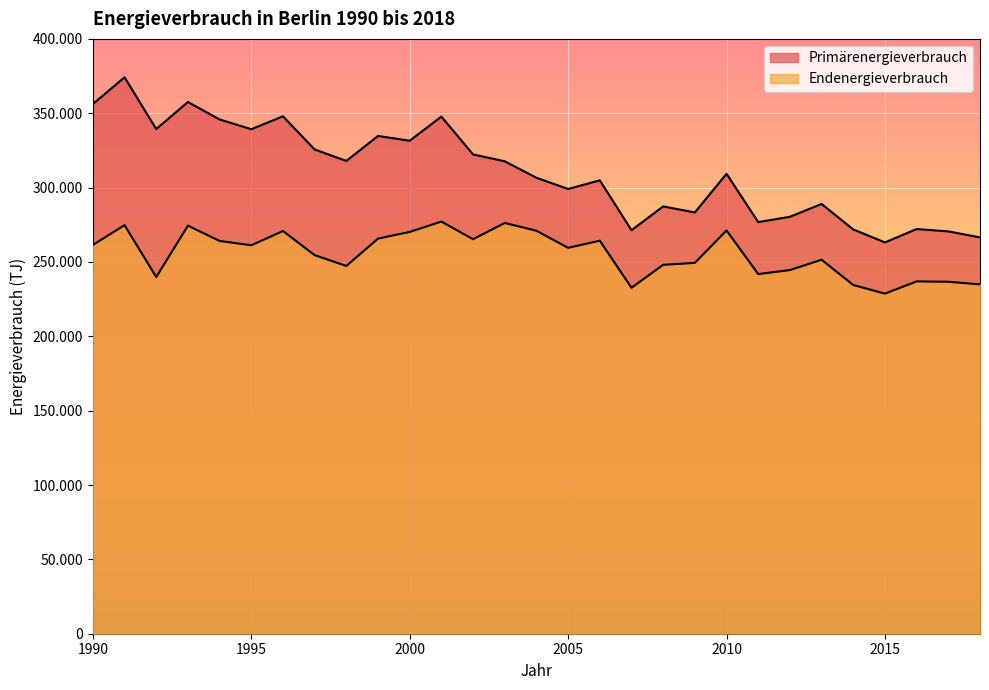

Reading left to right, what are all the values shown in this chart?

Primärenergieverbrauch: 1990=356207.7	1991=374152.5	1992=339349.6	1993=357565.0	1994=345819.2	1995=339262.0	1996=347934.6	1997=325628.0	1998=317928.5	1999=334726.4	2000=331517.9	2001=347727.7	2002=322289.4	2003=317687.1	2004=306615.4	2005=299067.6	2006=304874.9	2007=271331.9	2008=287334.5	2009=283301.6	2010=309269.8	2011=276789.5	2012=280369.8	2013=288998.9	2014=271832.4	2015=263153.3	2016=272123.0	2017=270556.7	2018=266504.0
Endenergieverbrauch: 1990=261434.0	1991=274737.9	1992=239839.5	1993=274413.2	1994=264112.6	1995=261207.5	1996=270786.6	1997=254572.5	1998=247306.9	1999=265706.2	2000=270182.9	2001=277159.3	2002=265273.6	2003=276215.8	2004=270974.4	2005=259490.1	2006=264301.0	2007=232638.2	2008=248056.4	2009=249387.0	2010=271172.2	2011=241848.1	2012=244544.2	2013=251485.7	2014=234489.8	2015=228697.0	2016=236927.0	2017=236684.7	2018=234923.9